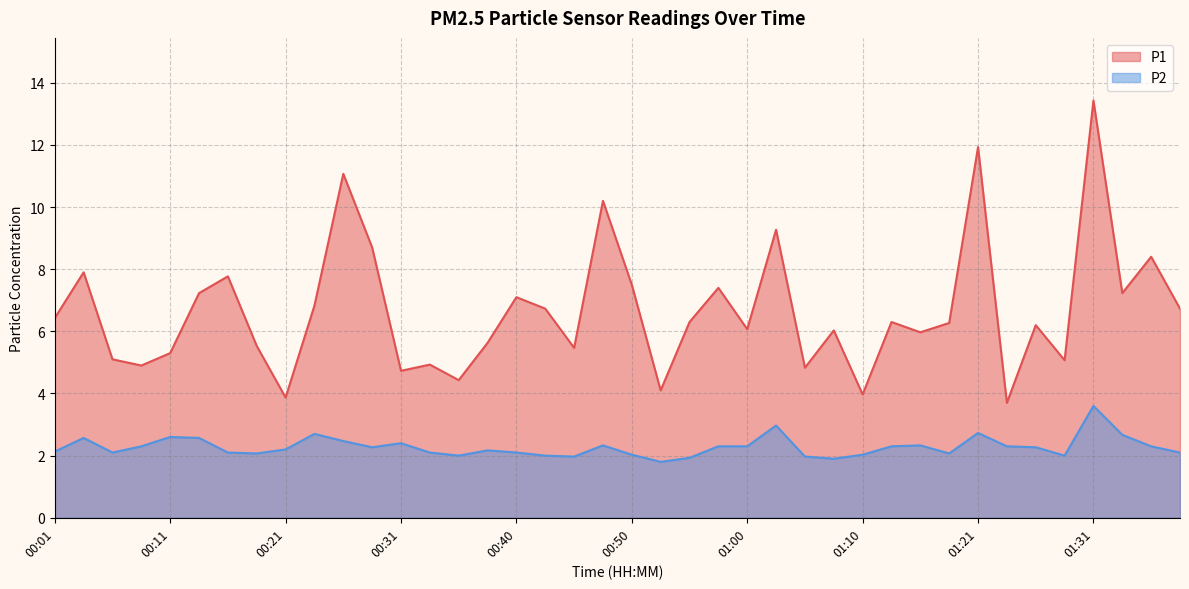

At which label does P2 reach its minimum?

00:53